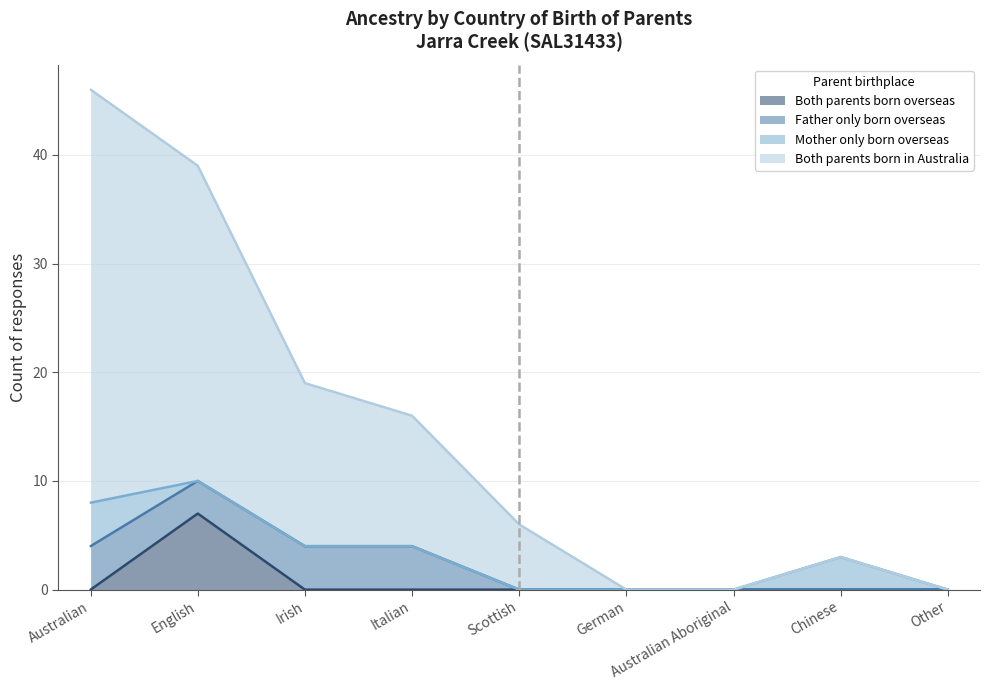

True or false: Both parents born overseas and Both parents born in Australia intersect in this chart.

False